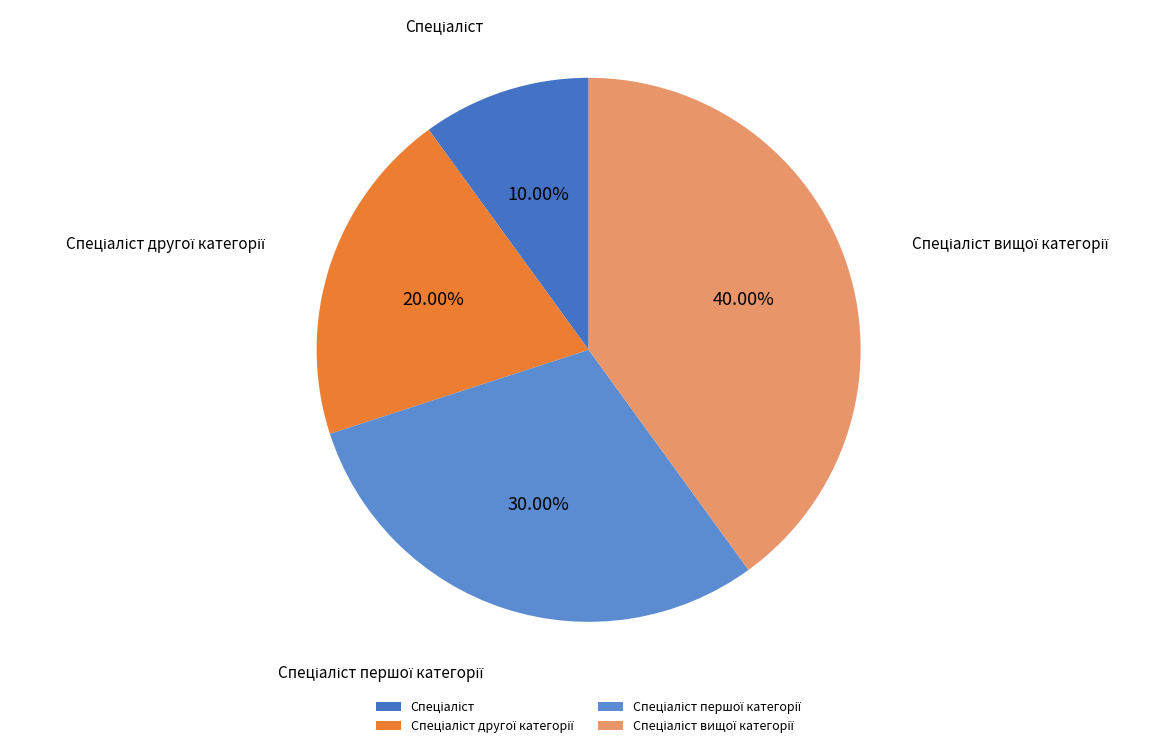

Does any single category account for the majority?

No